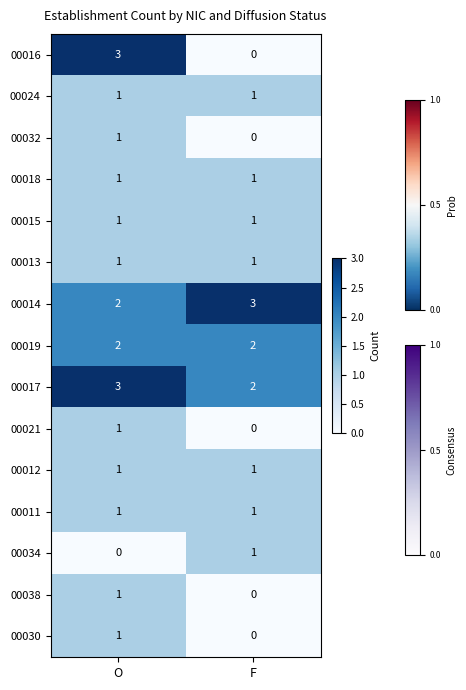

Where is 00038 nearest to the value 0?

F